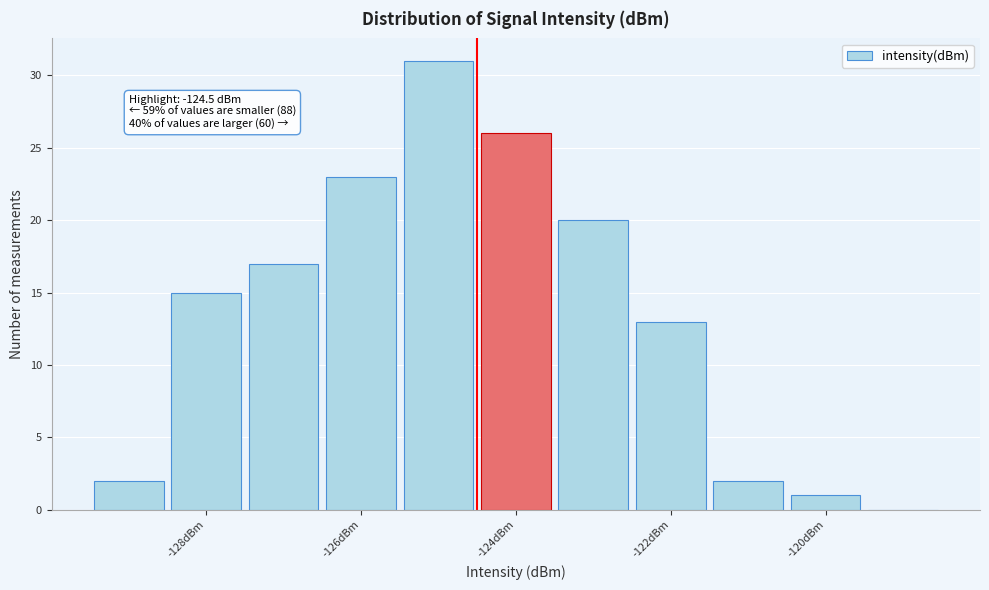

Which range on the x-axis has the tallest bar?

-125.5 to -124.5